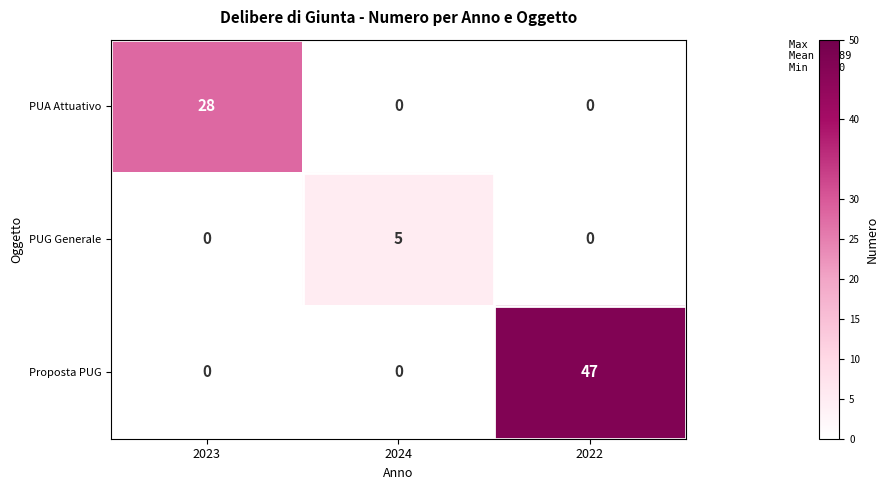

Reading left to right, transcribe all the data shown in this chart.

PUA Attuativo: 2023=28	2024=0	2022=0
PUG Generale: 2023=0	2024=5	2022=0
Proposta PUG: 2023=0	2024=0	2022=47